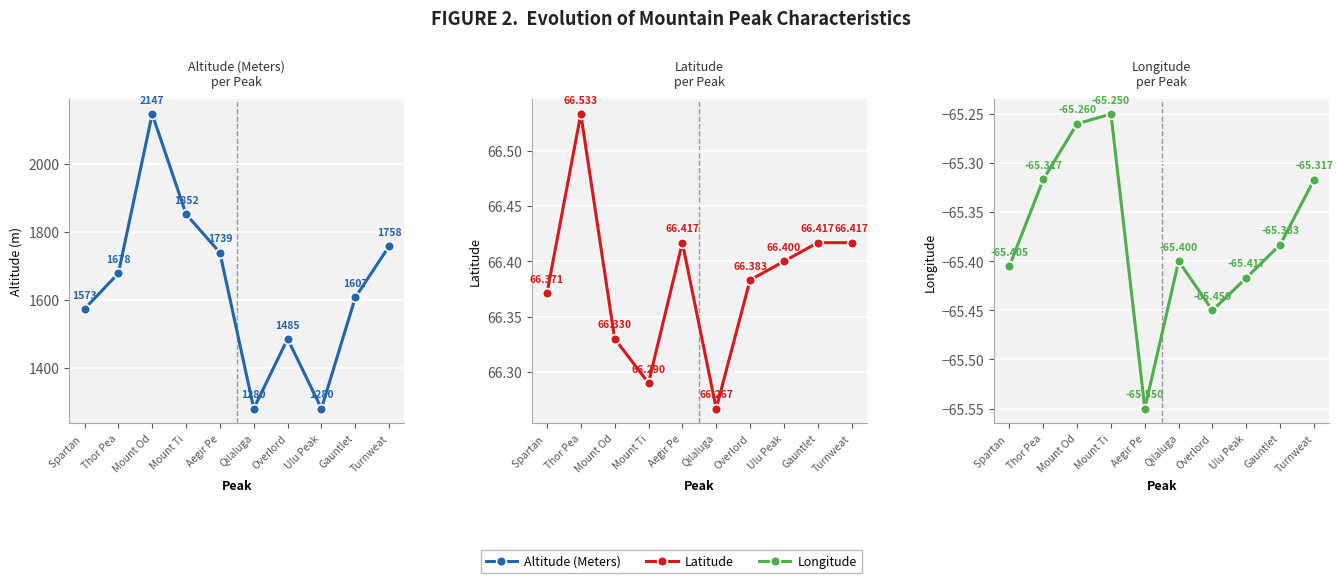

True or false: Latitude and Altitude (Meters) intersect in this chart.

False